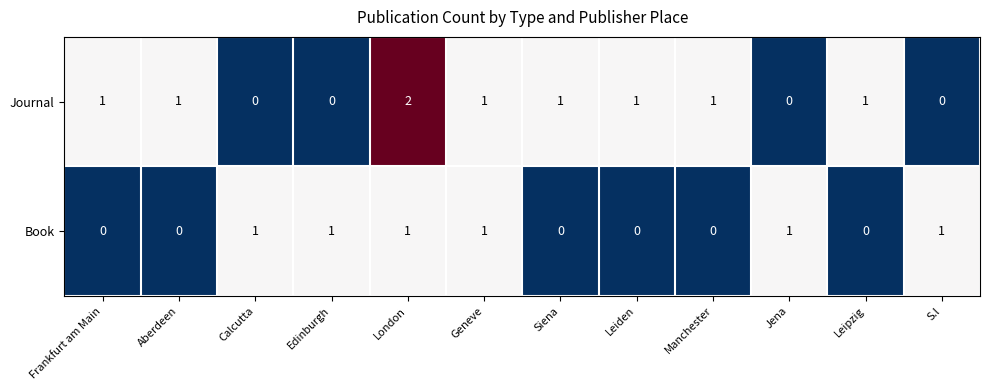

The Book series shows 1 at London. True or false?

True